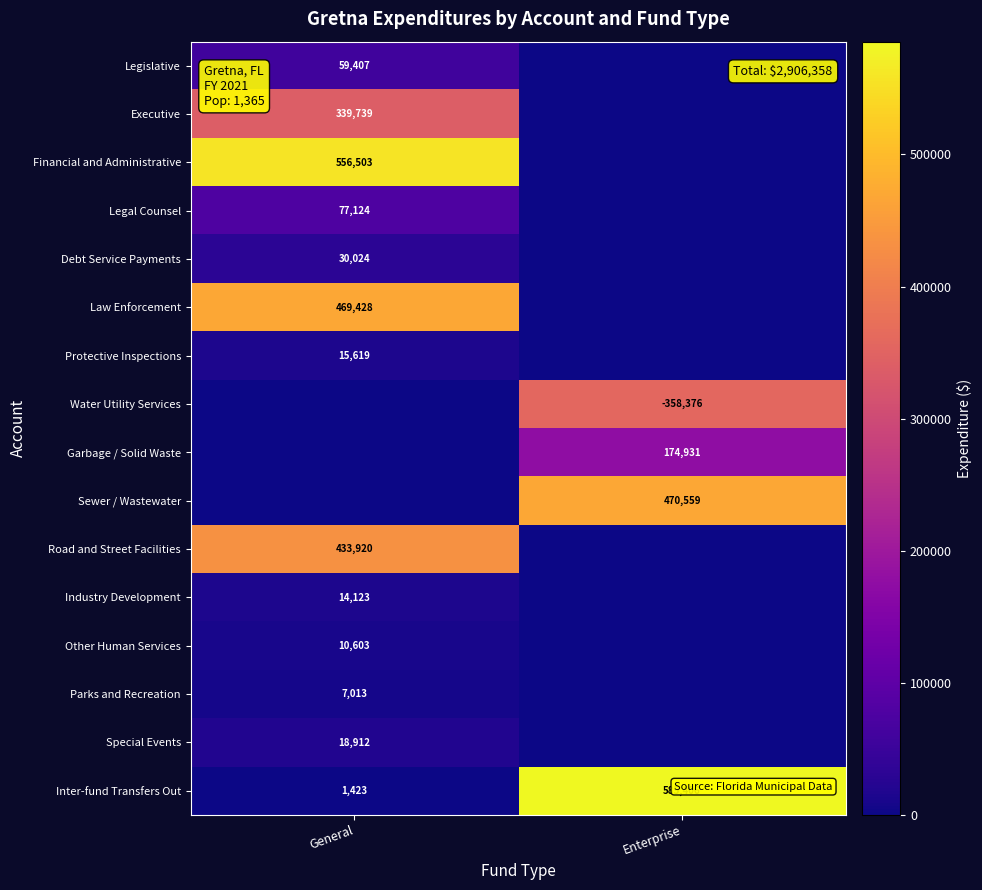

Is it true that Garbage / Solid Waste equals 295713 at Enterprise?

False